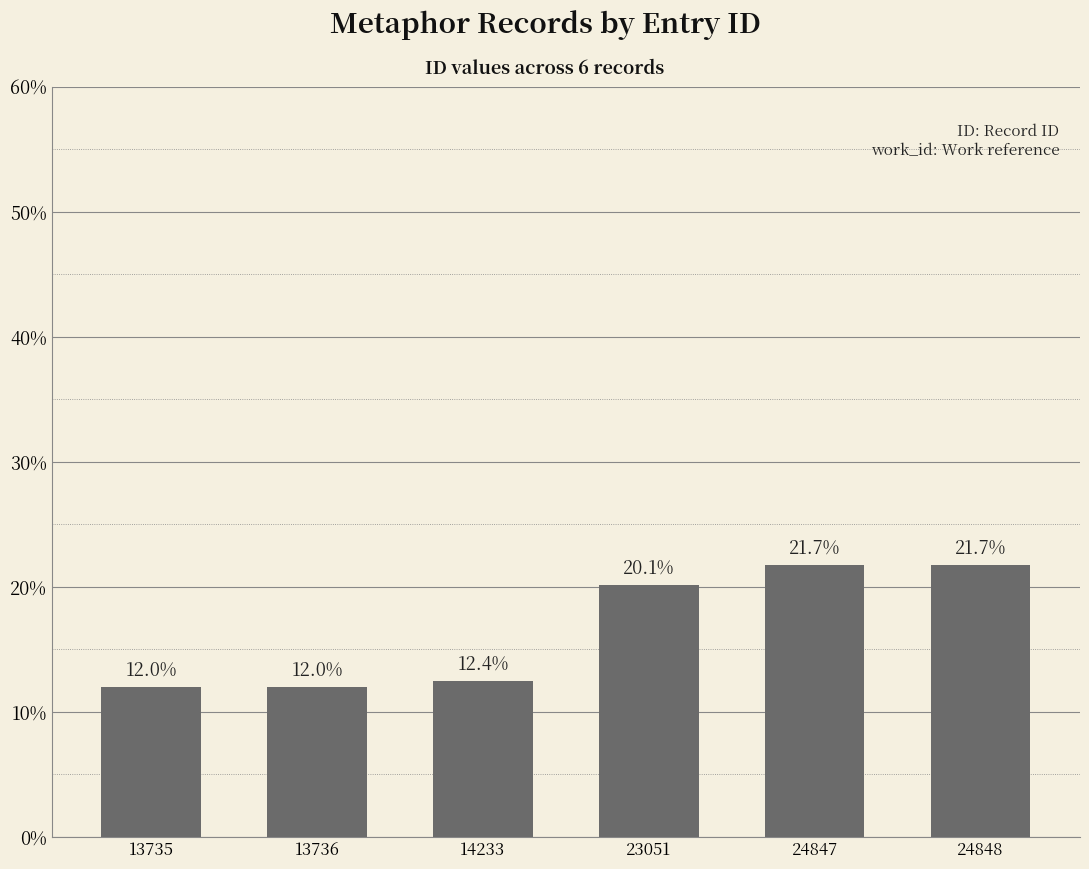

How many distinct data groups are displayed?

1